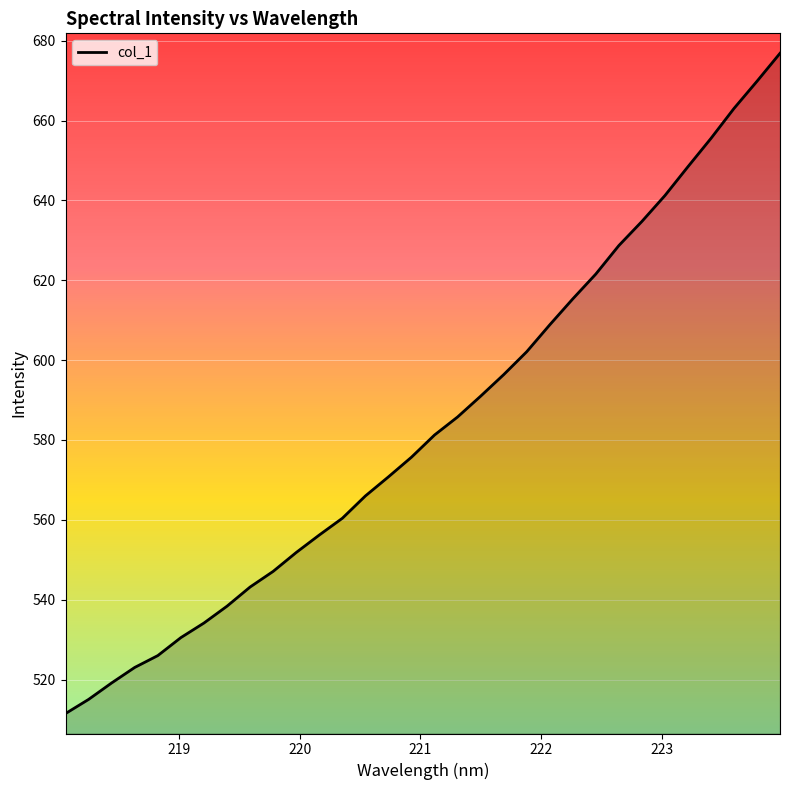

Does the chart display data point markers on the line(s)?

No